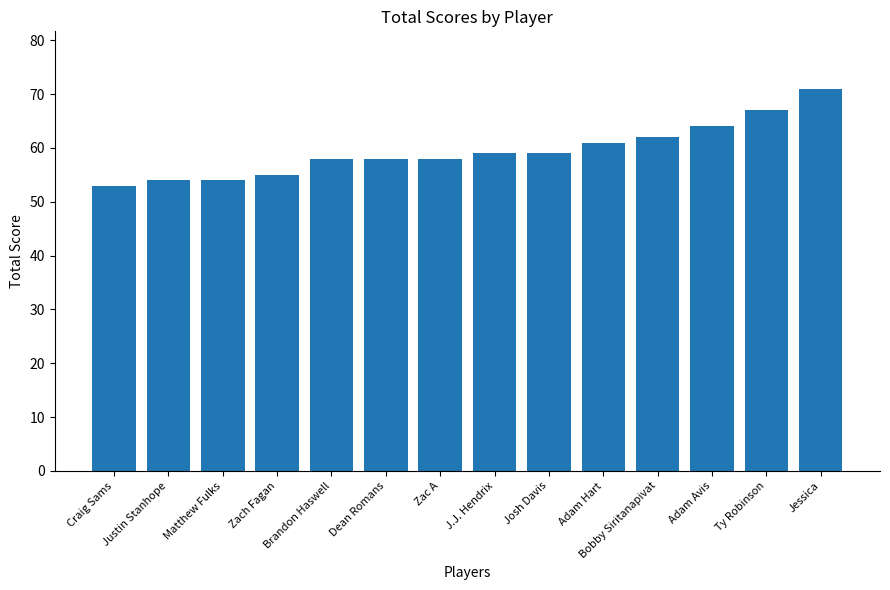

Between Adam Avis and Ty Robinson, which is larger?

Ty Robinson